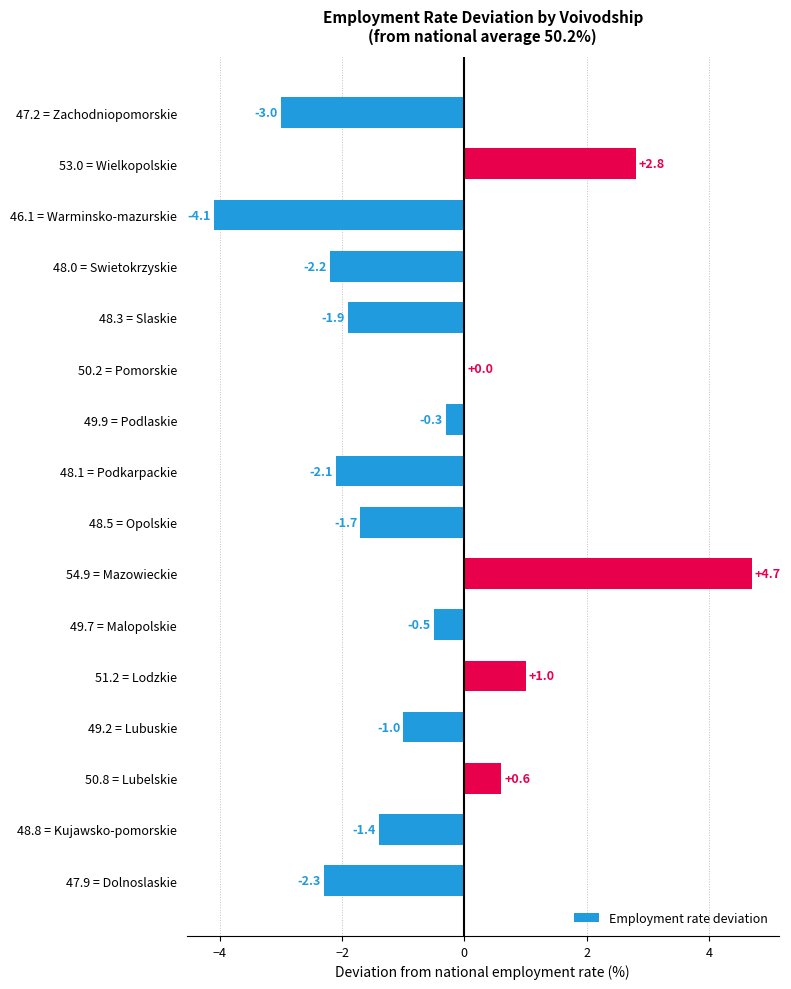

The chart shows a value of 6.8 at 54.9 = Mazowieckie. True or false?

False